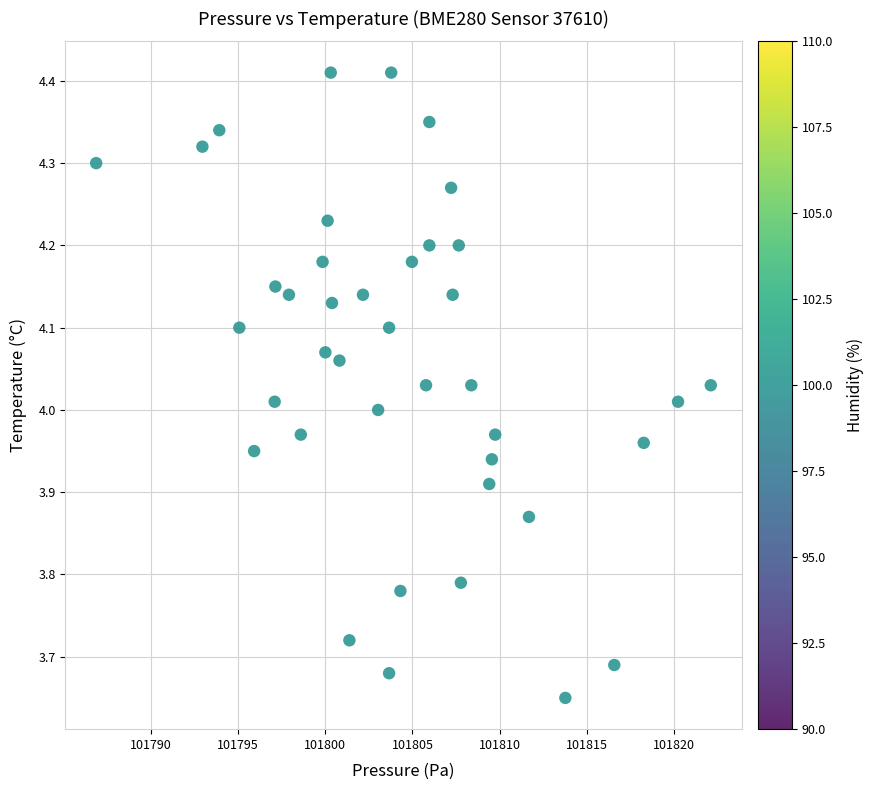

What is the range of Y values (max minus min)?

0.8